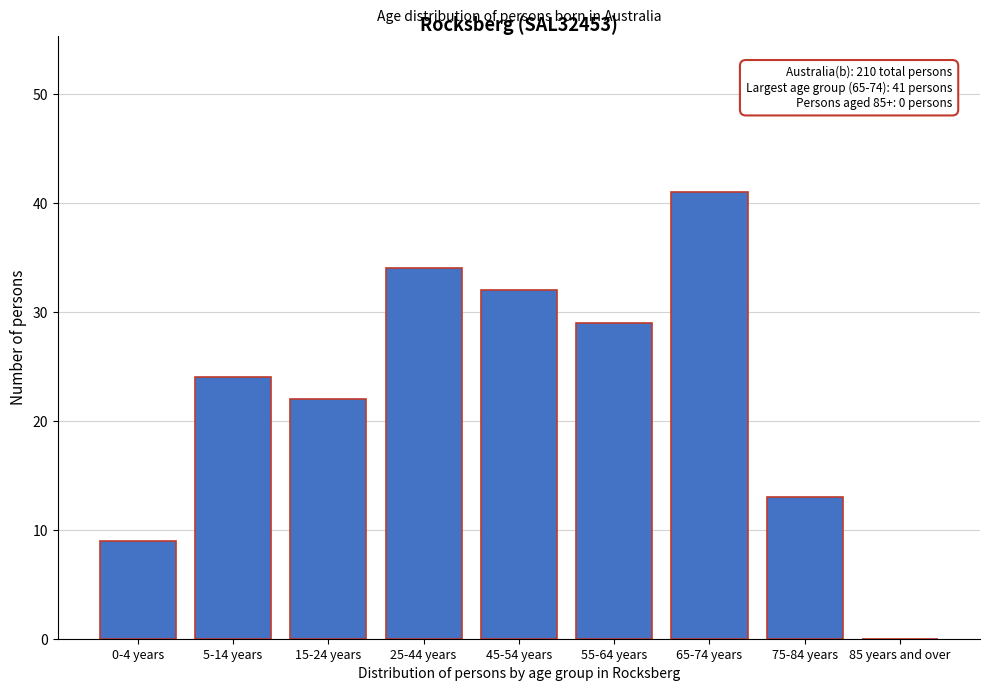

Reading left to right, extract all data points from this chart.

0-4 years=9	5-14 years=24	15-24 years=22	25-44 years=34	45-54 years=32	55-64 years=29	65-74 years=41	75-84 years=13	85 years and over=0